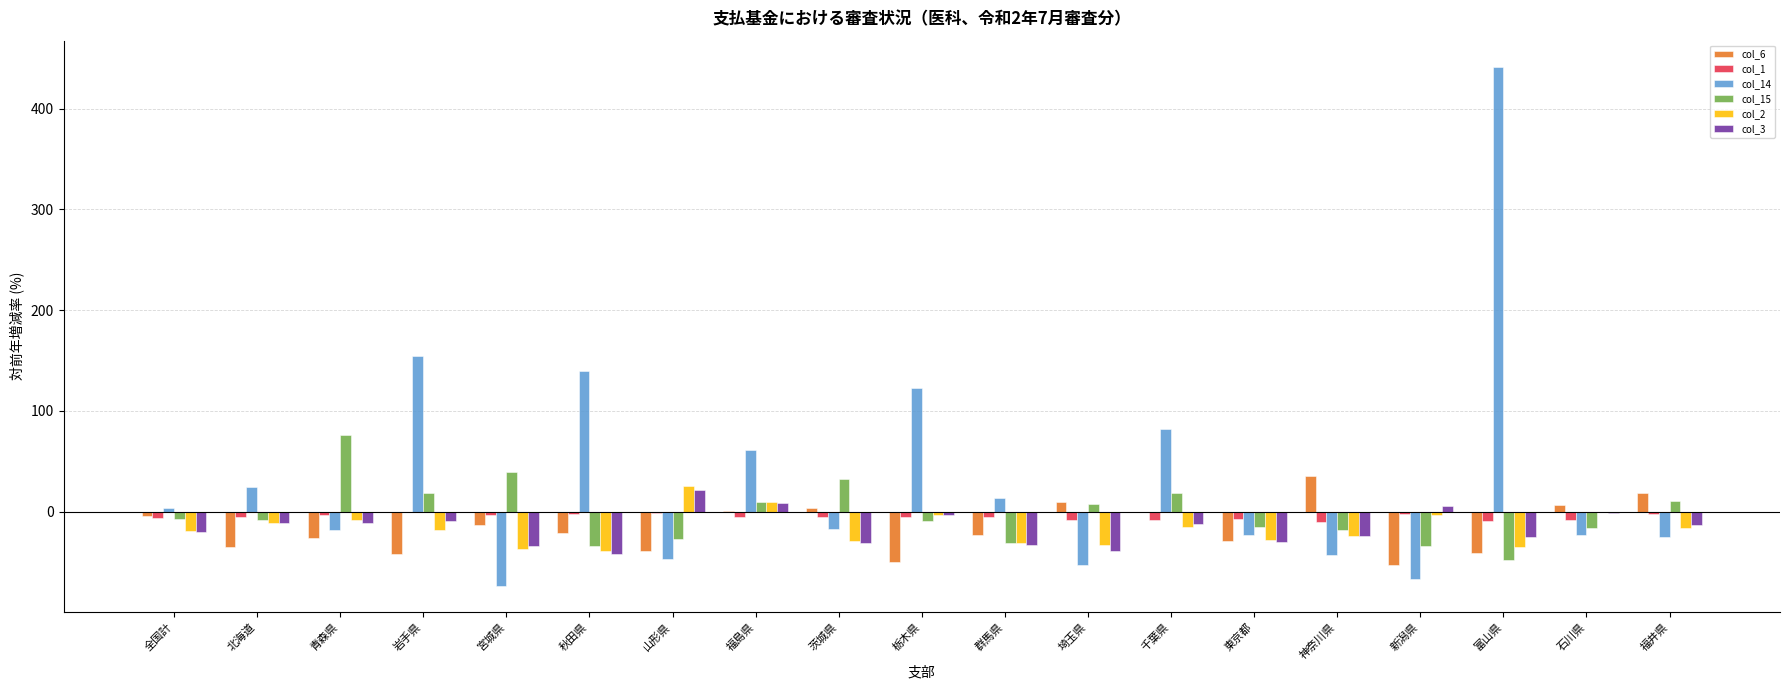

At which category is the sum across all series the highest?

富山県